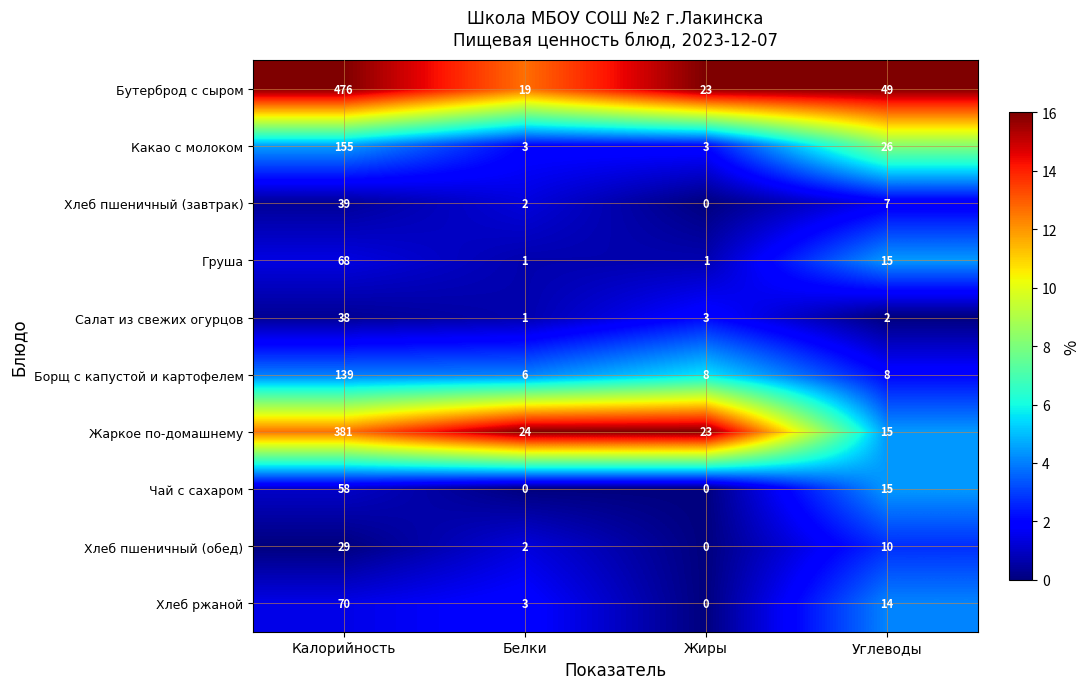

Which label corresponds to the largest value in the chart?

Калорийность